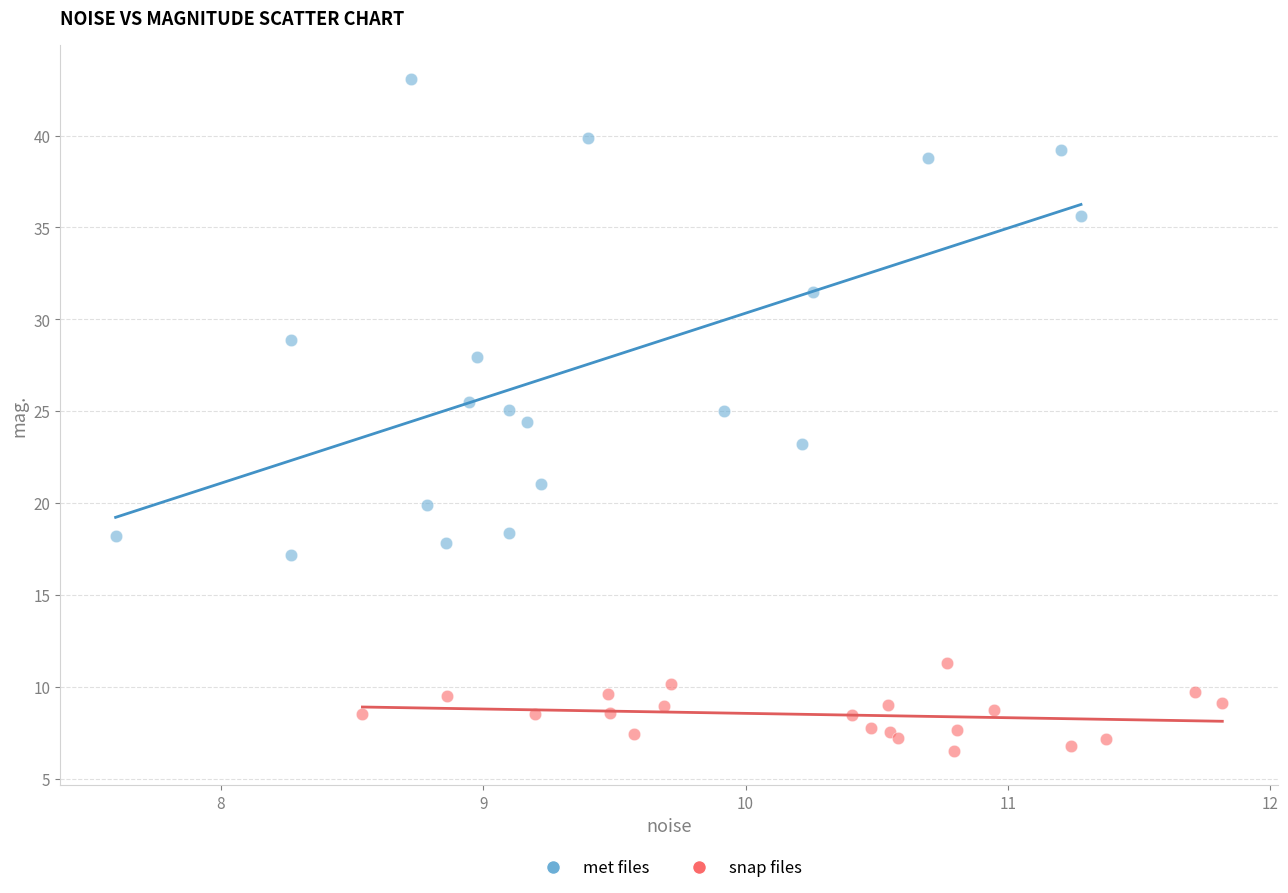

Which series has the widest spread of Y values?

met files